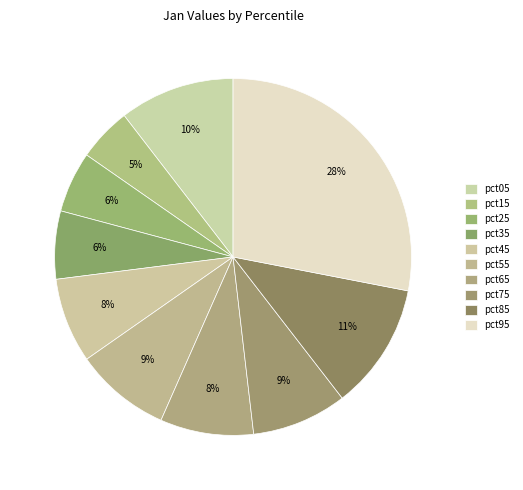

Does any single category account for the majority?

No